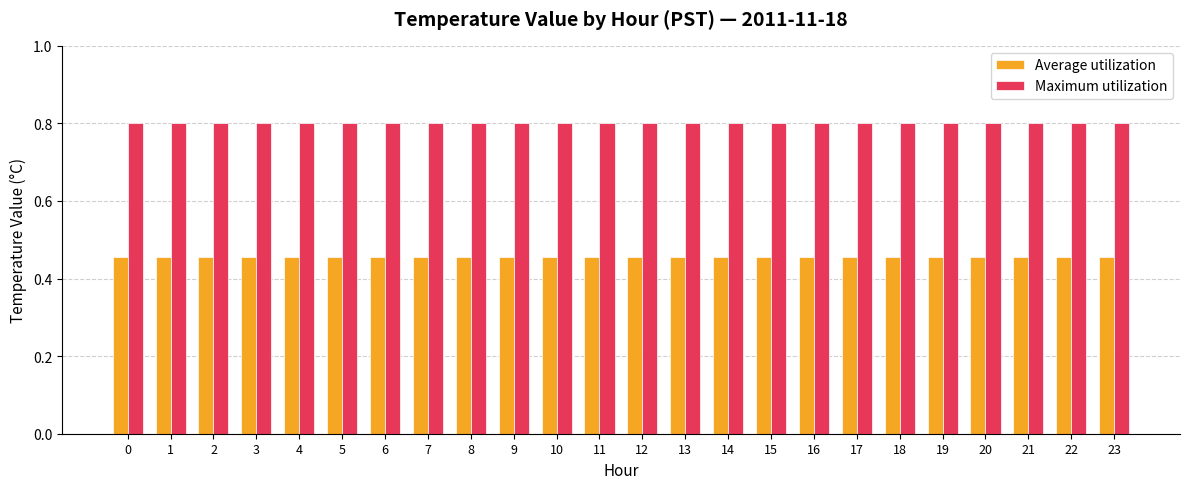

What is the maximum value shown in the chart?

0.8